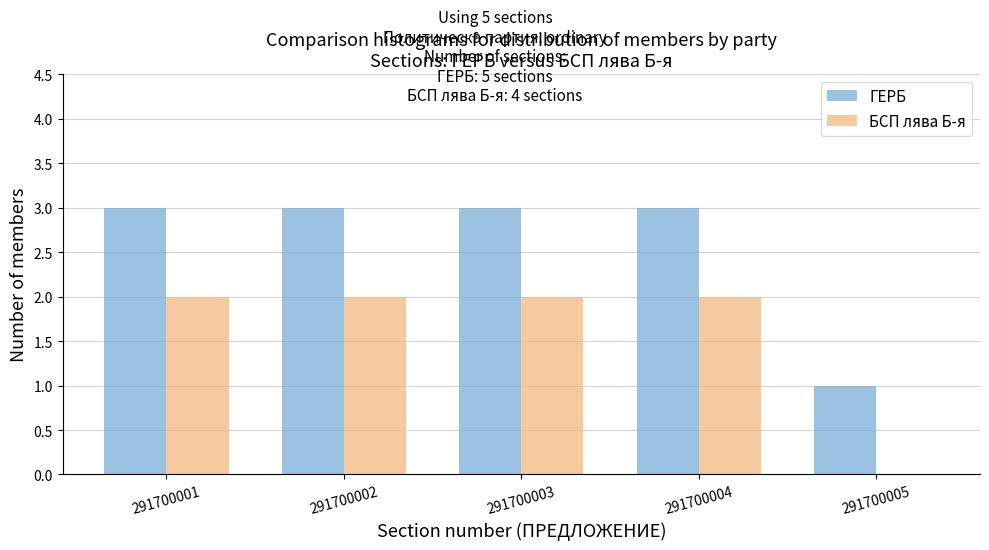

Reading left to right, transcribe all the data shown in this chart.

ГЕРБ: 291700001=3	291700002=3	291700003=3	291700004=3	291700005=1
БСП лява Б-я: 291700001=2	291700002=2	291700003=2	291700004=2	291700005=0